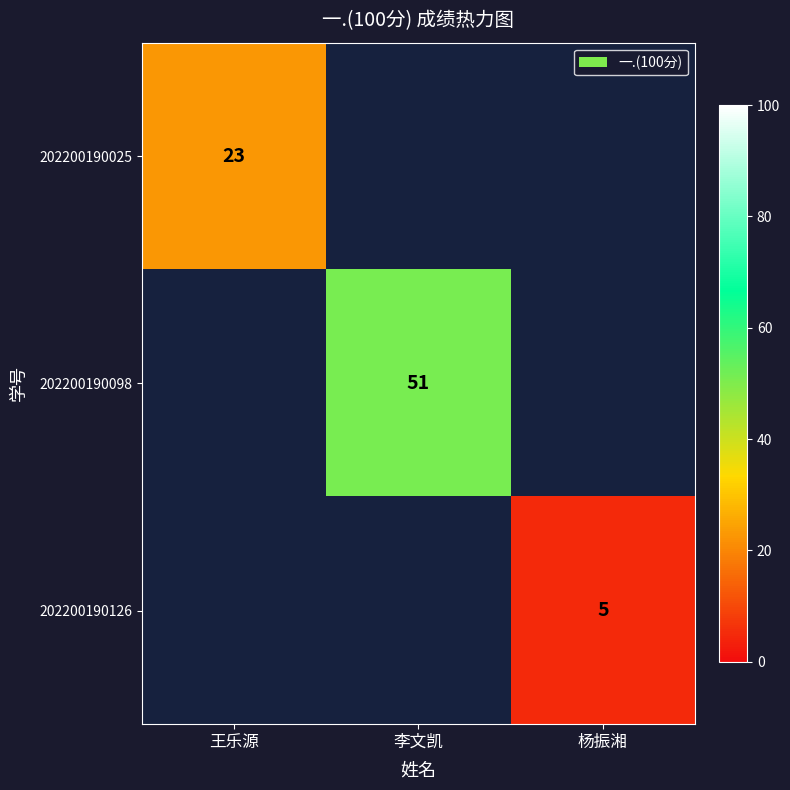

What is the maximum value shown in the chart?

51.0